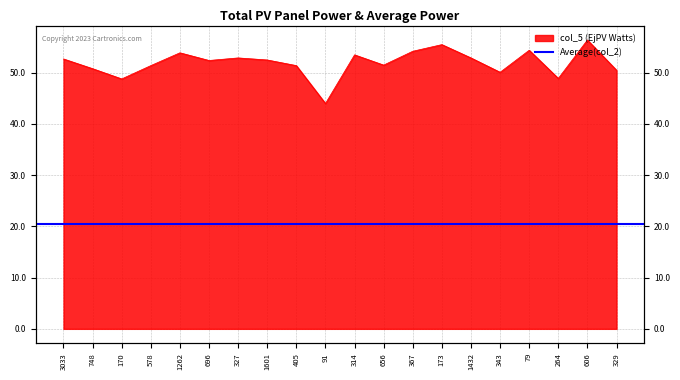

What is the label of the 6th point from the right?

1432